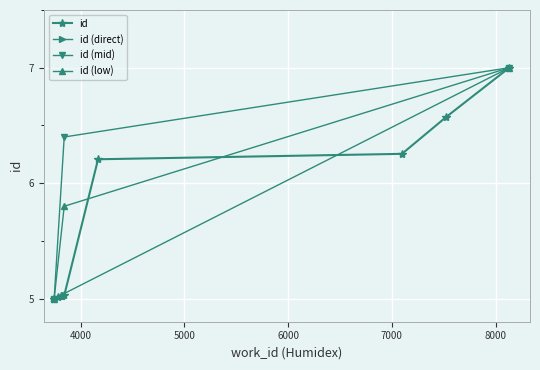

Which category has the lowest value across all series?

3746